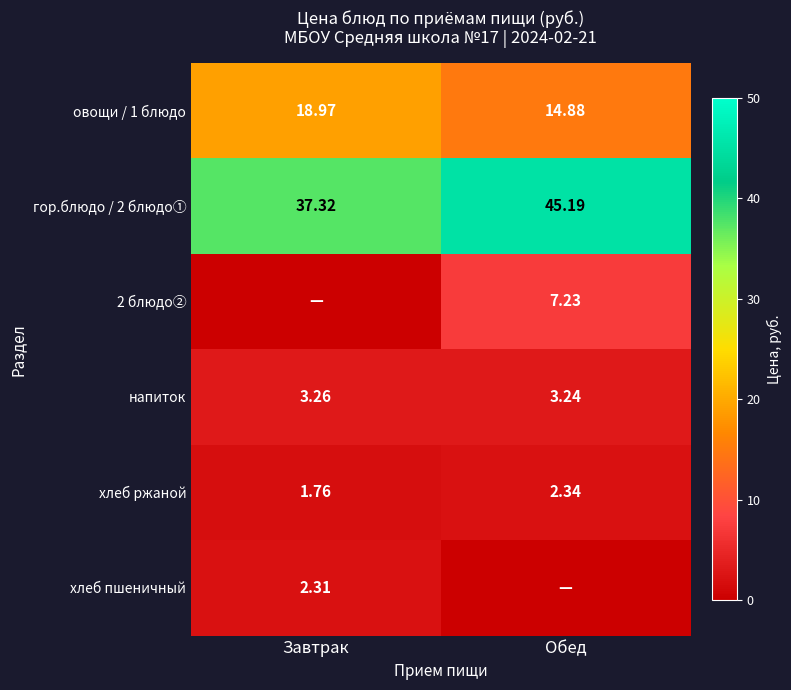

Rank the categories by хлеб ржаной value from highest to lowest.

Обед, Завтрак